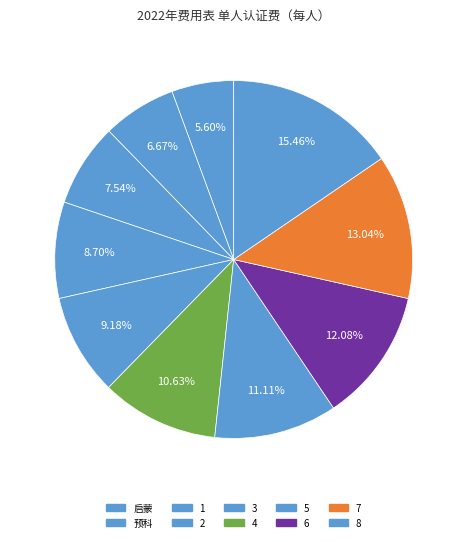

What percentage is the 3 slice, to the nearest percent?

9%